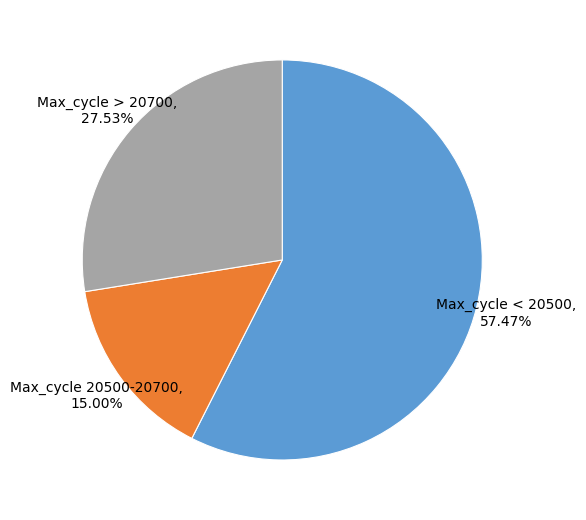

To the nearest percent, what is the average slice percentage?

33%